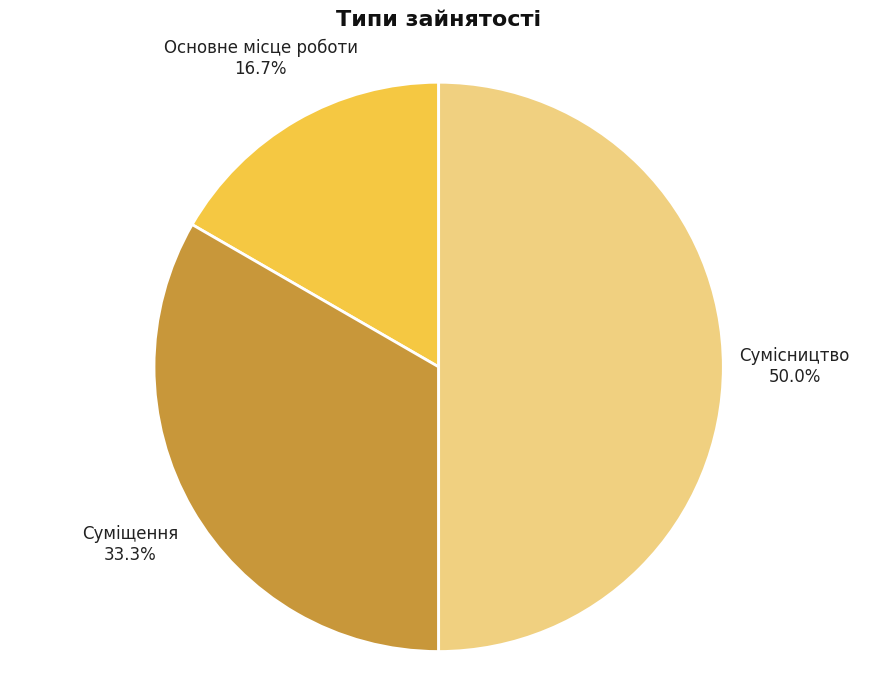

How many slices are in this pie chart?

3